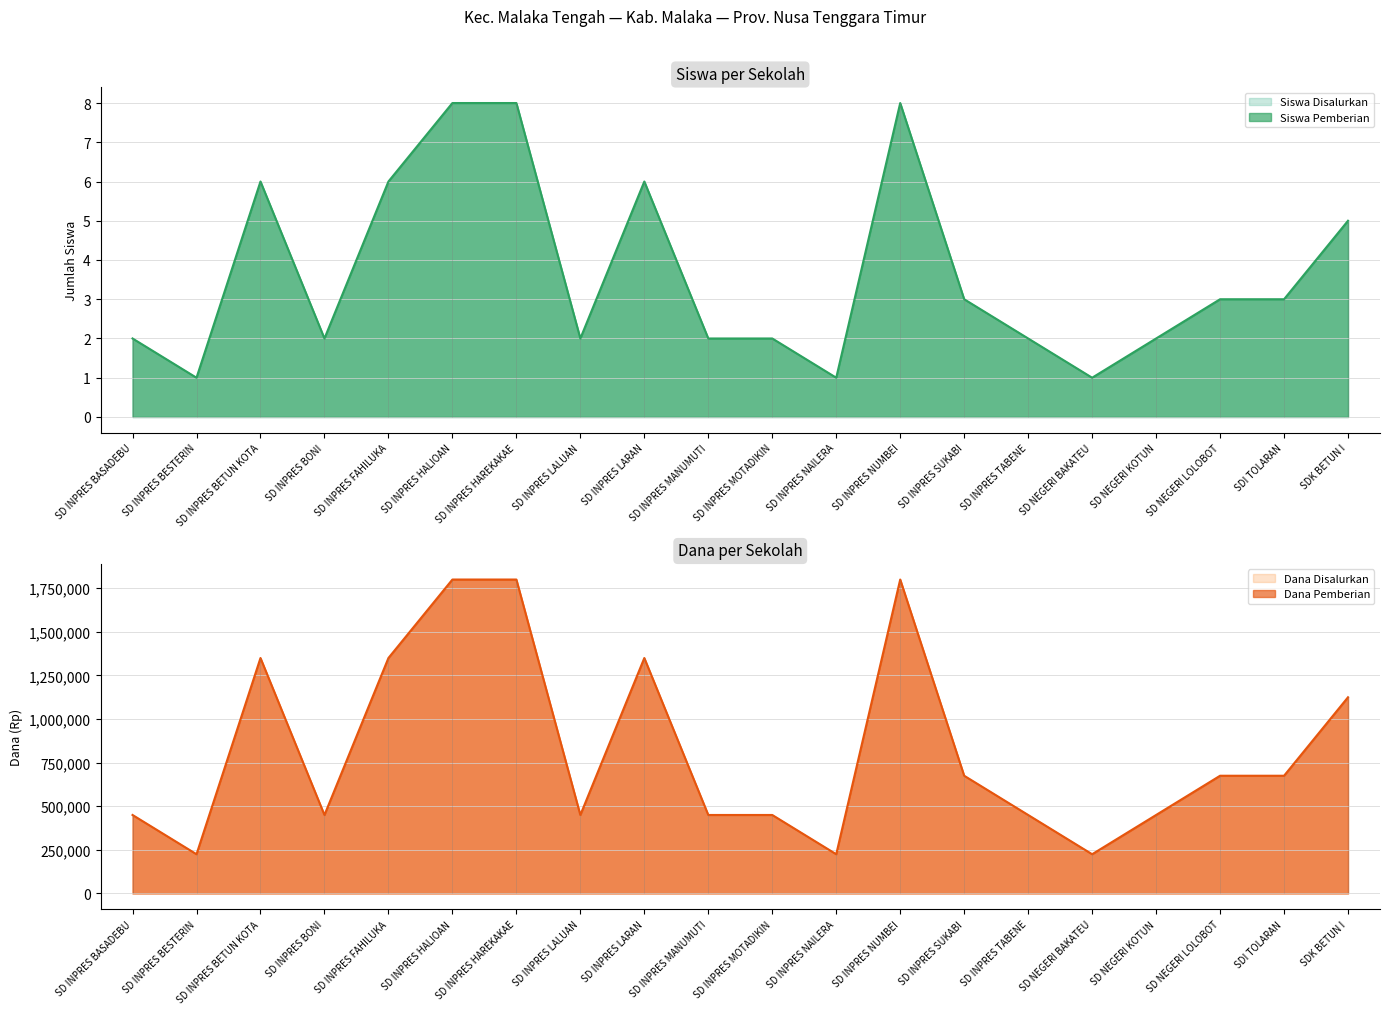

Is it true that Siswa Disalurkan equals 2 at SD INPRES MOTADIKIN?

True